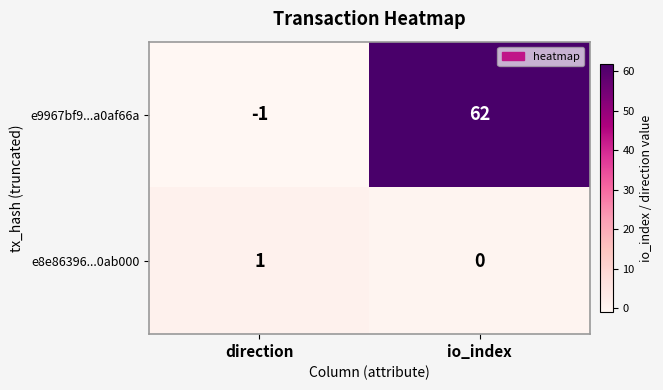

What is the spread (max minus min) of values at direction?

2